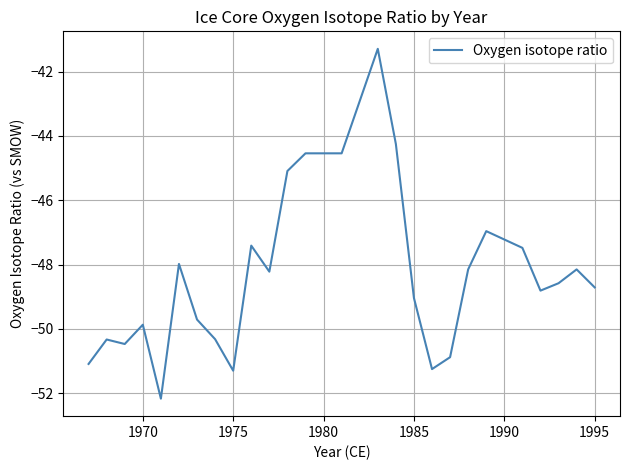

What is the average value?

-48.2